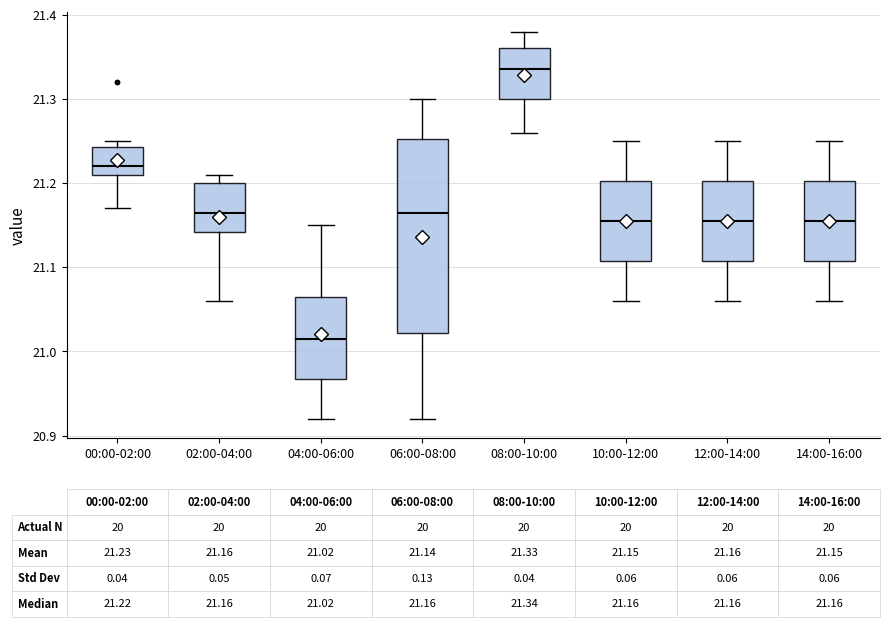

Which box's median line is the highest?

08:00-10:00